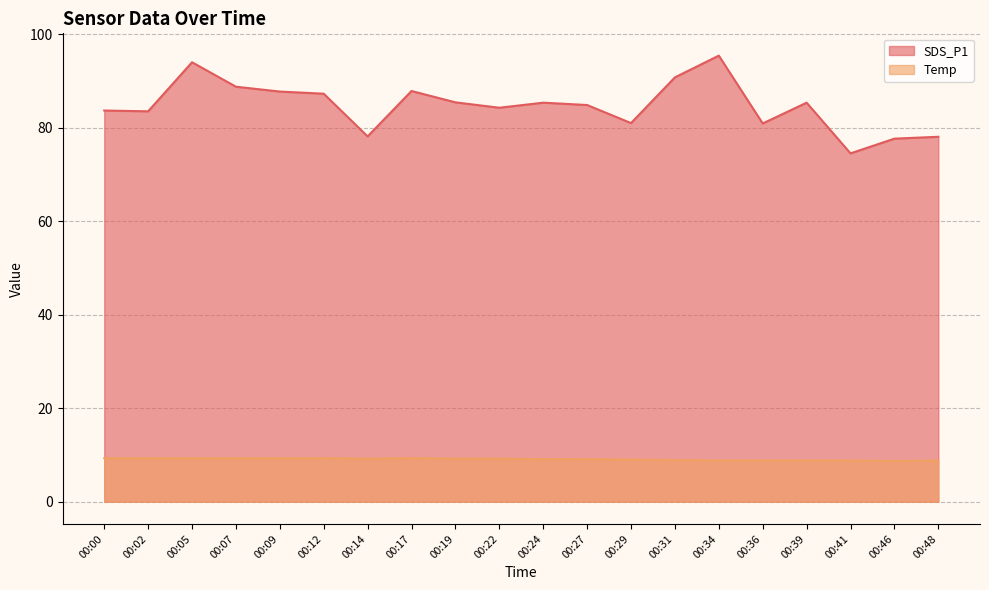

At how many categories does at least one series exceed 77?

19